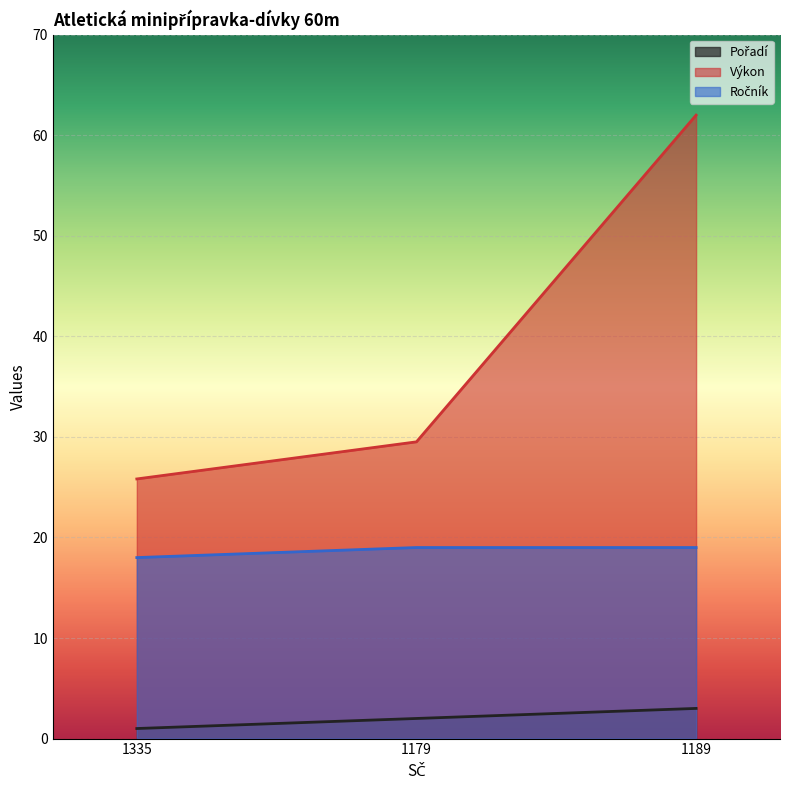

What is the minimum value for Výkon?

25.8